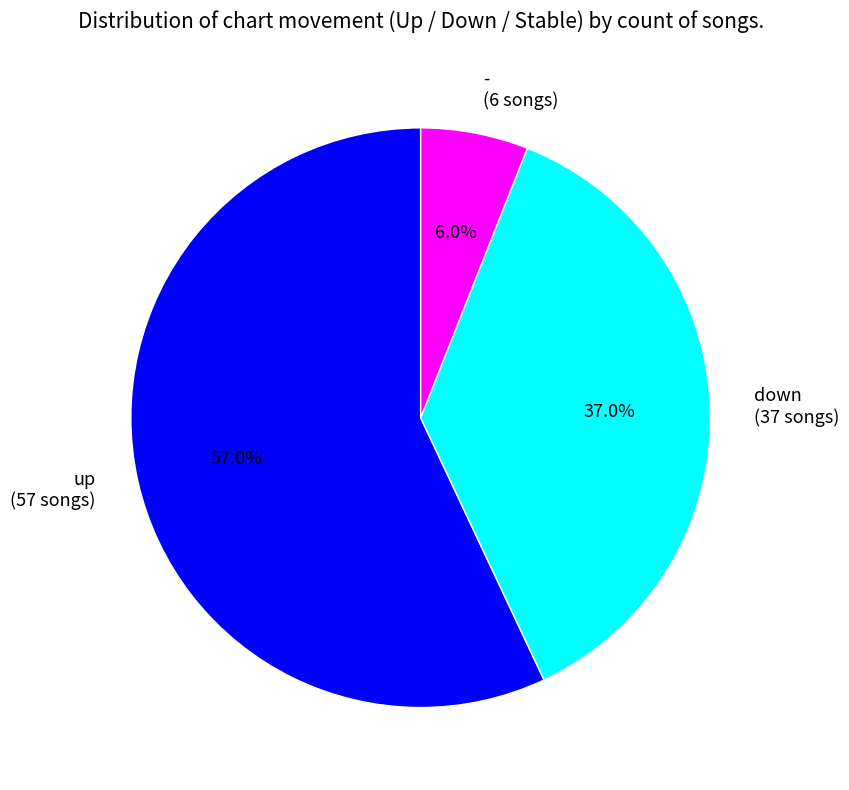

Which slice is the smallest?

-